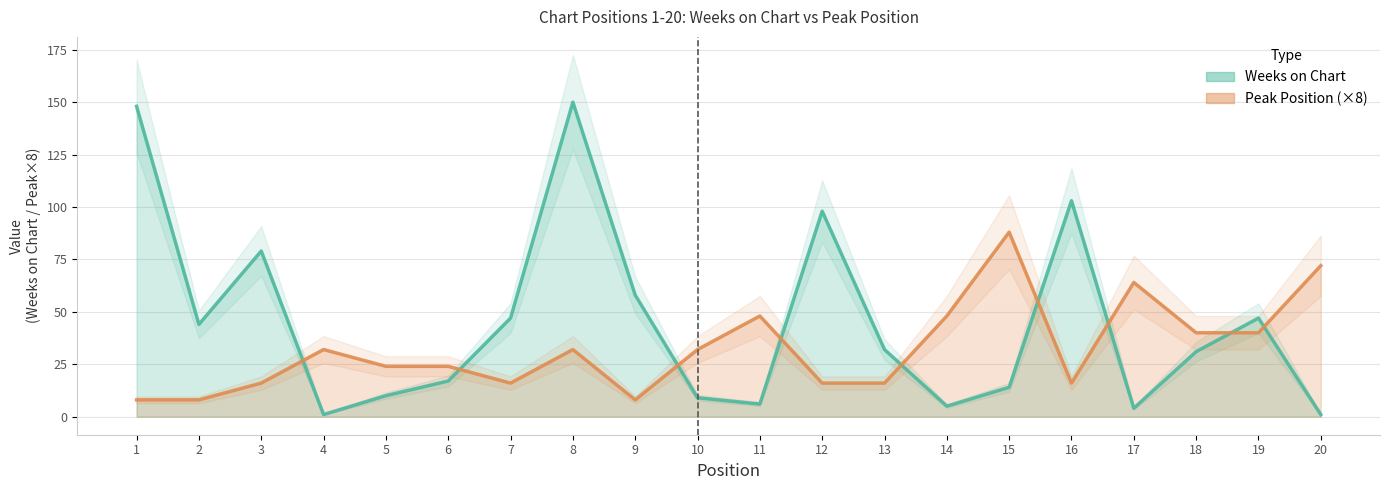

How many interior local peaks does the Weeks on Chart series have?

5